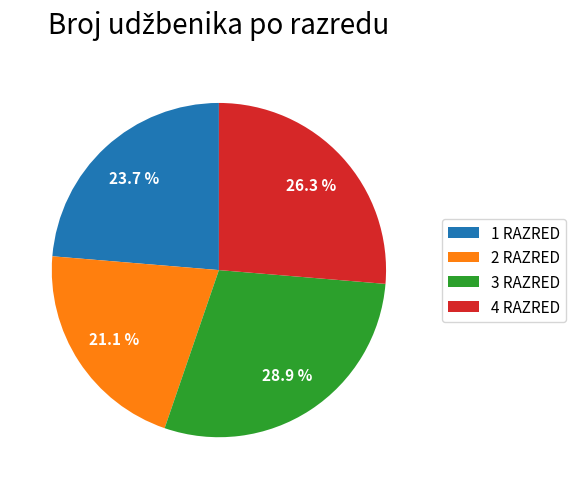

What percentage is NOT represented by 2 RAZRED?

78.9%